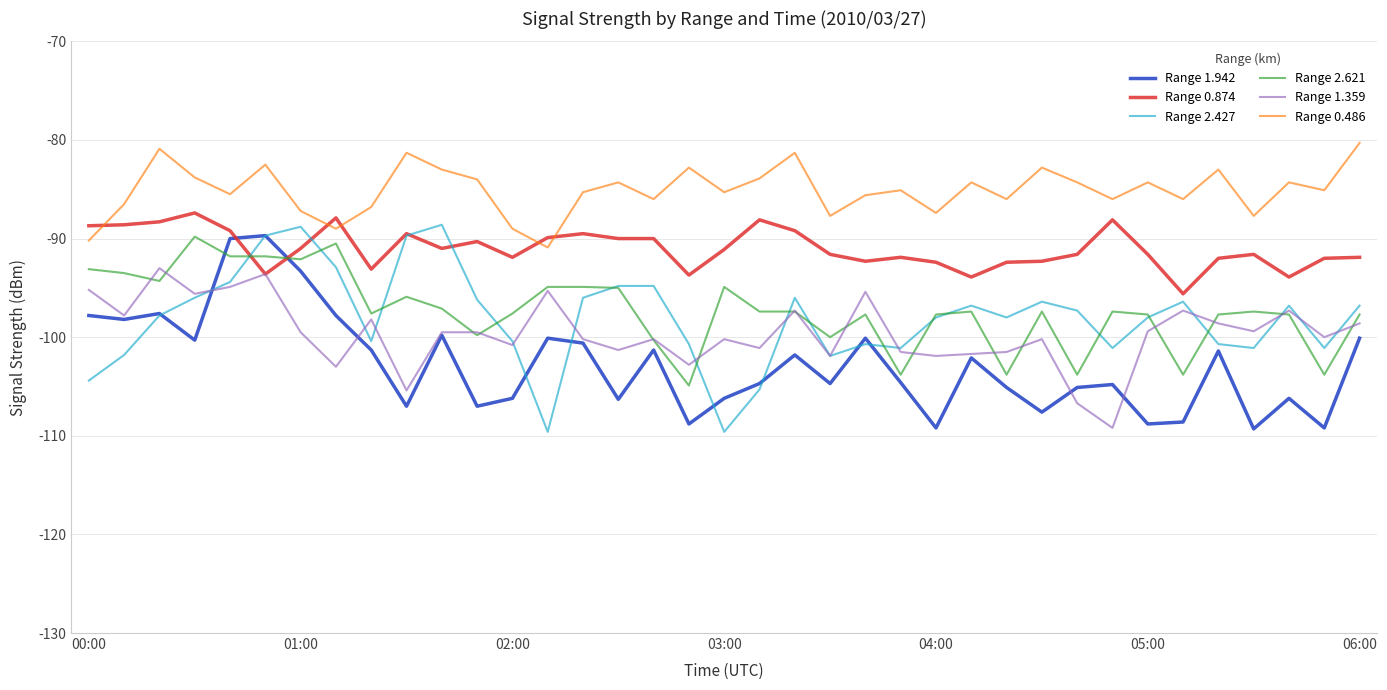

True or false: Range 1.942 and Range 0.874 intersect in this chart.

True